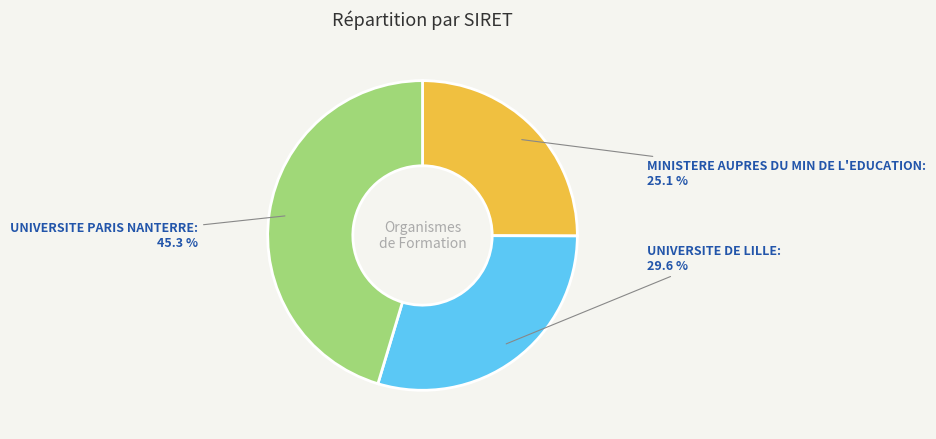

Is the sum of UNIVERSITE PARIS NANTERRE and MINISTERE AUPRES DU MIN DE L'EDUCATION greater than half?

Yes